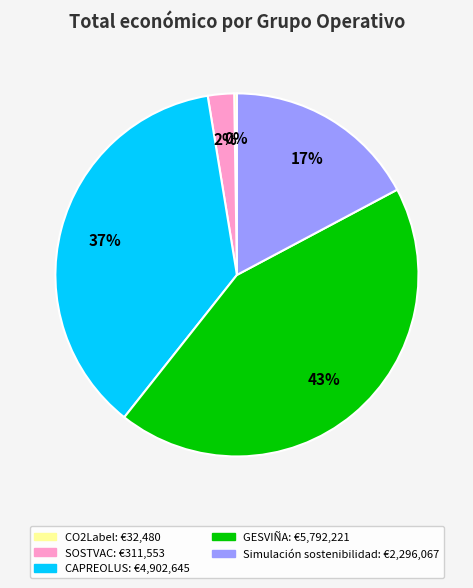

Is it true that GESVIÑA is 43% of the pie?

True